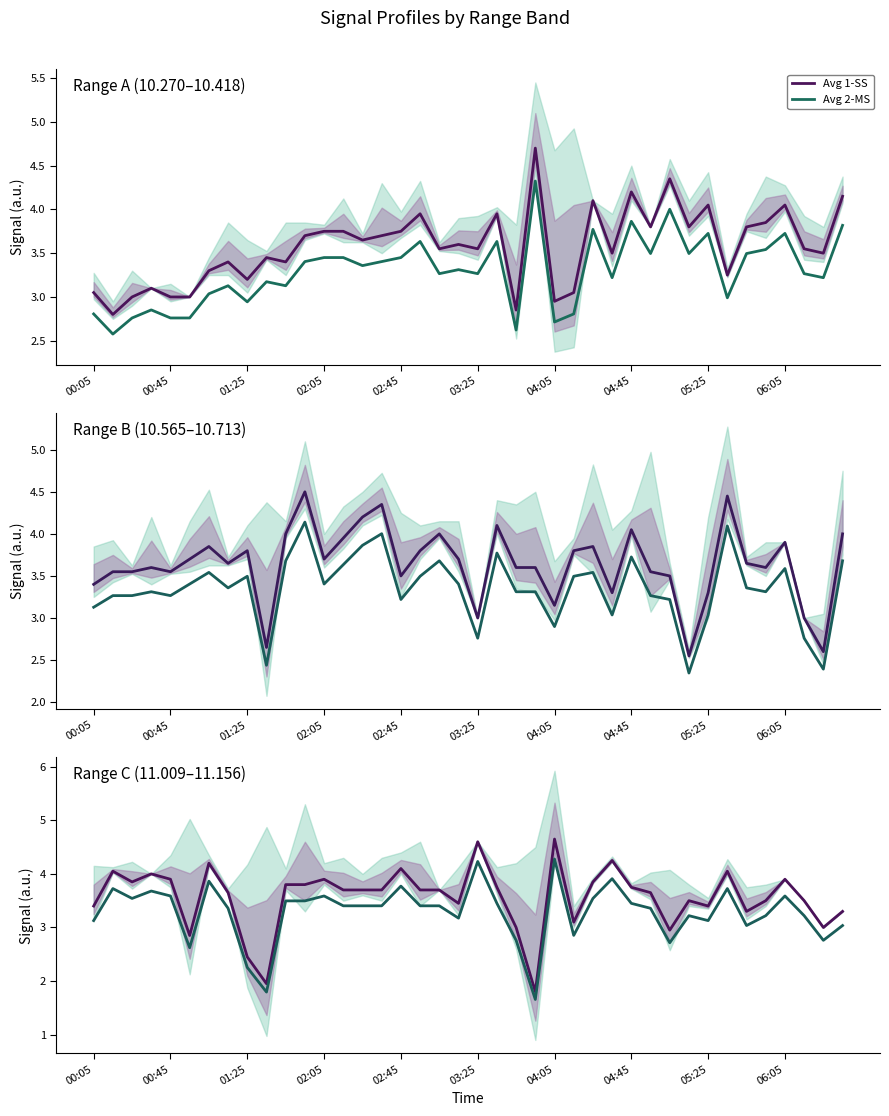

What is the minimum value for Avg 2-MS?

2.6